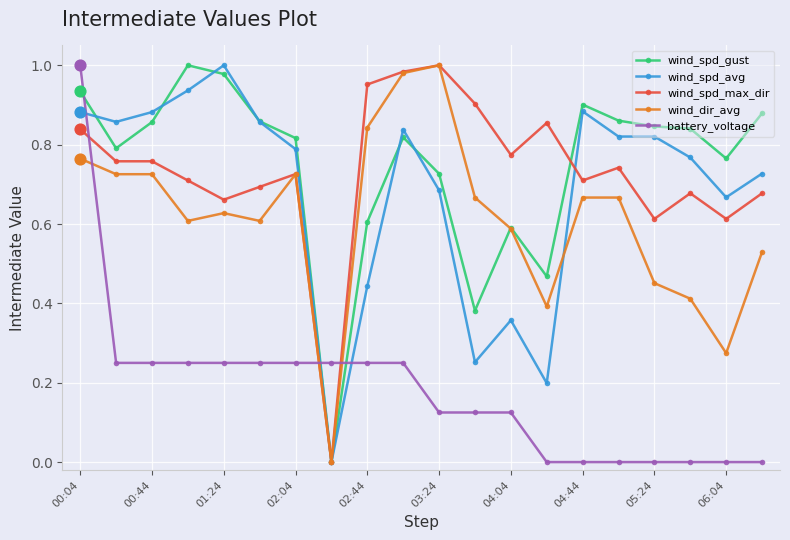

How many times do battery_voltage and wind_dir_avg cross each other?

3